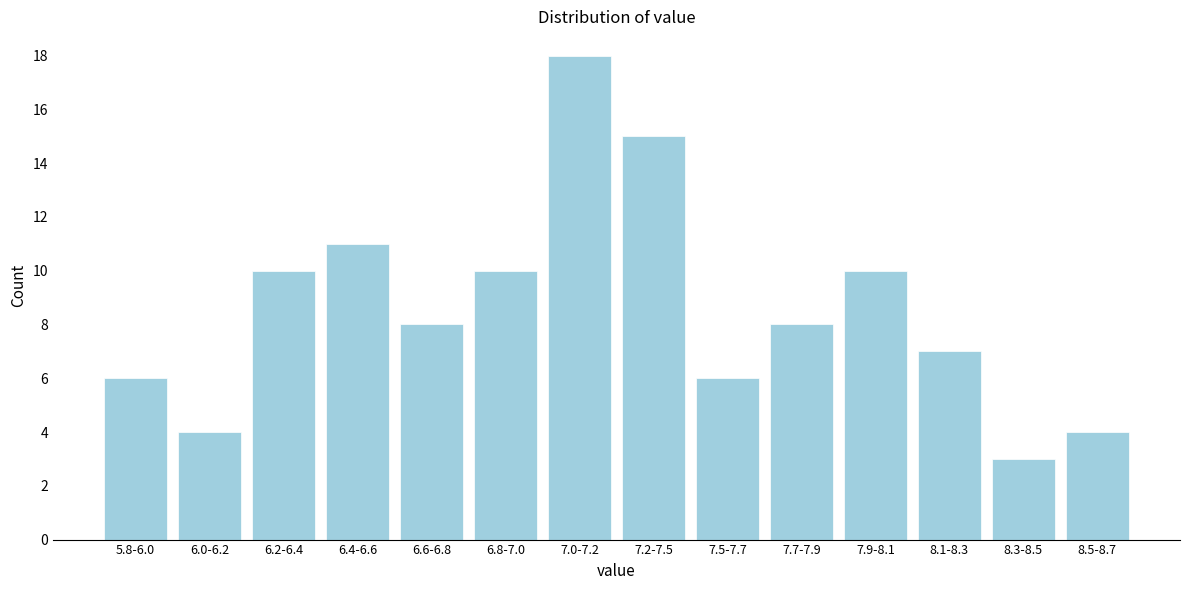

Reading right to left, what are all the values shown in this chart?

4	3	7	10	8	6	15	18	10	8	11	10	4	6